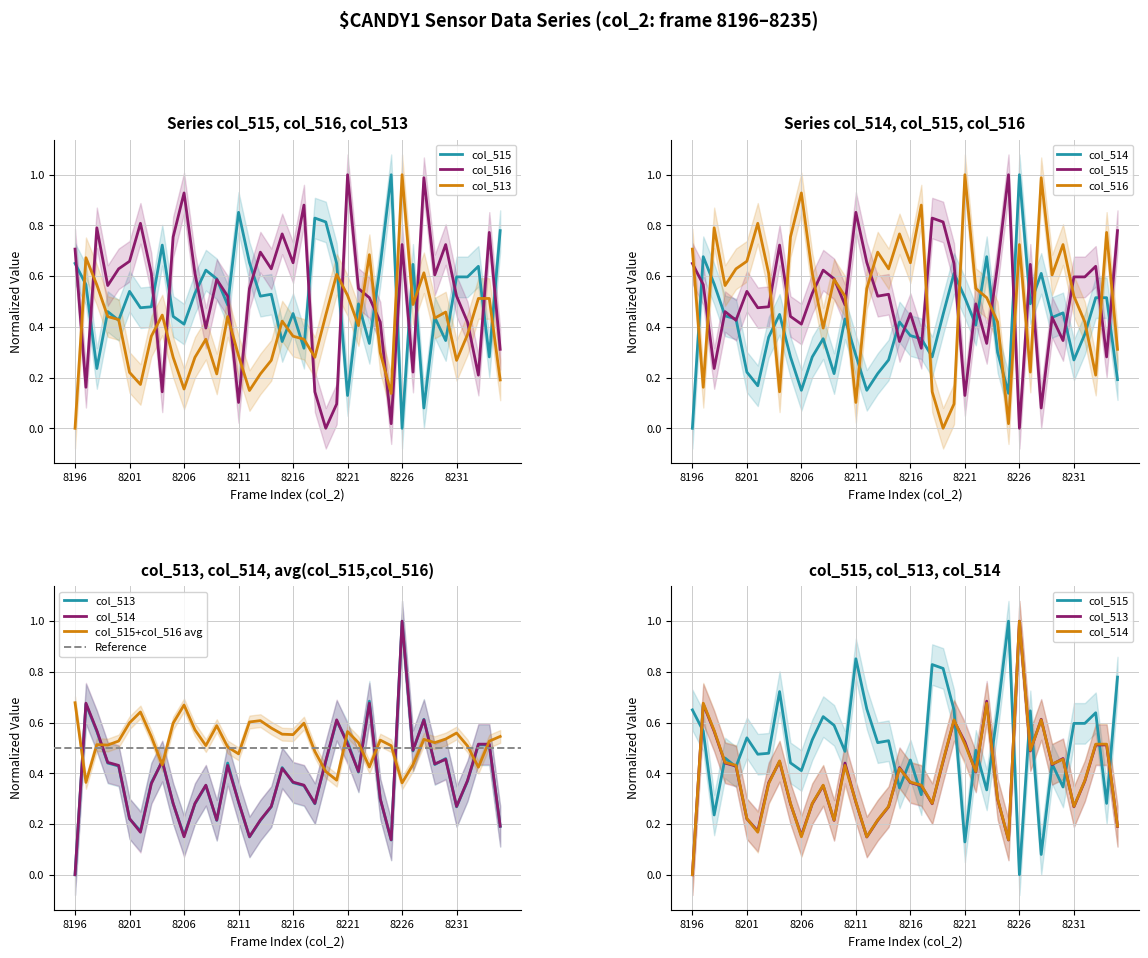

What is the sum of all col_514 values?

15.3